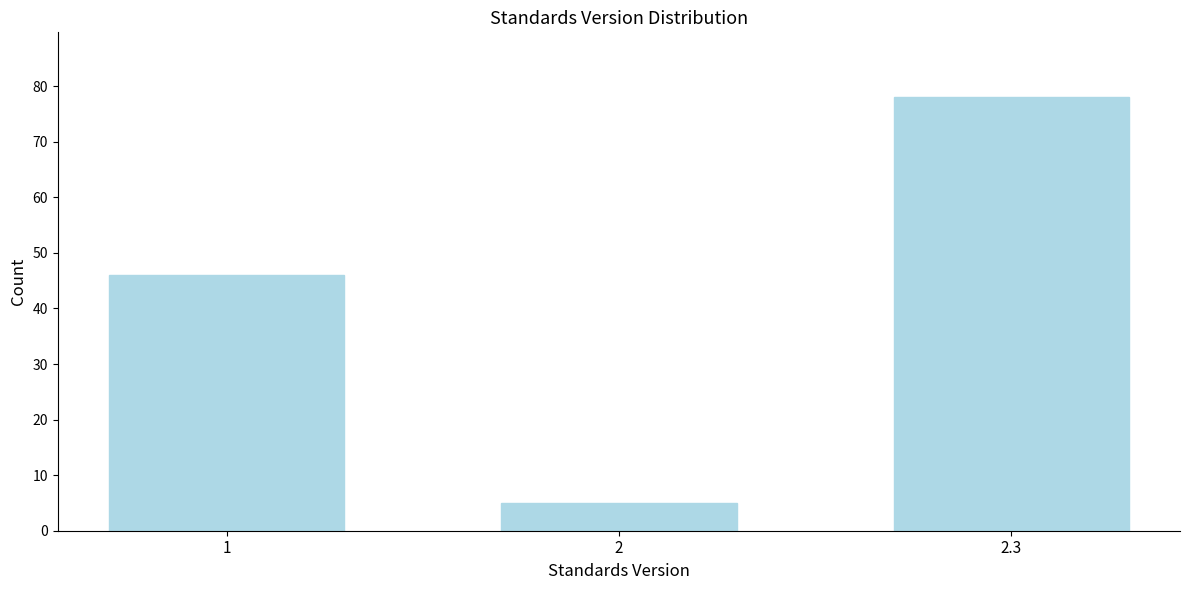

Reading left to right, transcribe all the data shown in this chart.

1=46	2=5	2.3=78